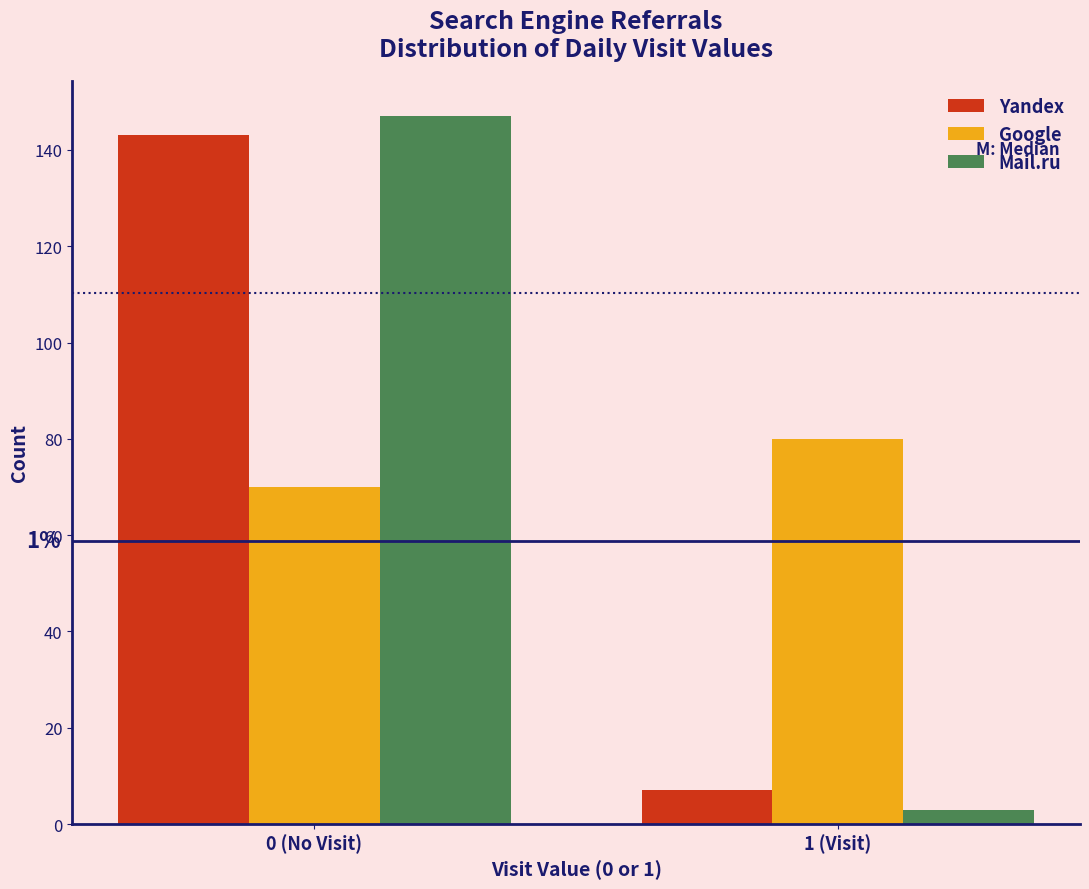

Reading left to right, what are all the values shown in this chart?

Yandex: 0 (No Visit)=143	1 (Visit)=7
Google: 0 (No Visit)=70	1 (Visit)=80
Mail.ru: 0 (No Visit)=147	1 (Visit)=3